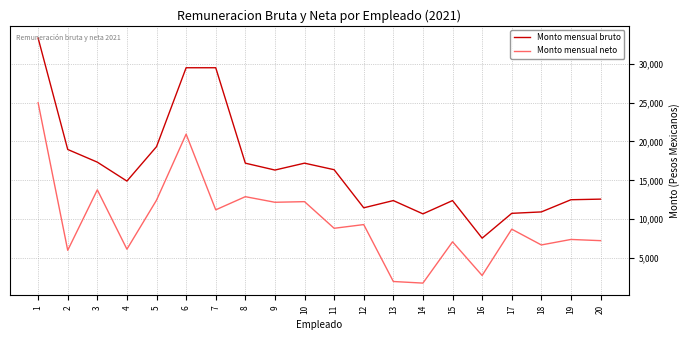

Rank the series by their average value, from highest to lowest.

Monto mensual bruto, Monto mensual neto